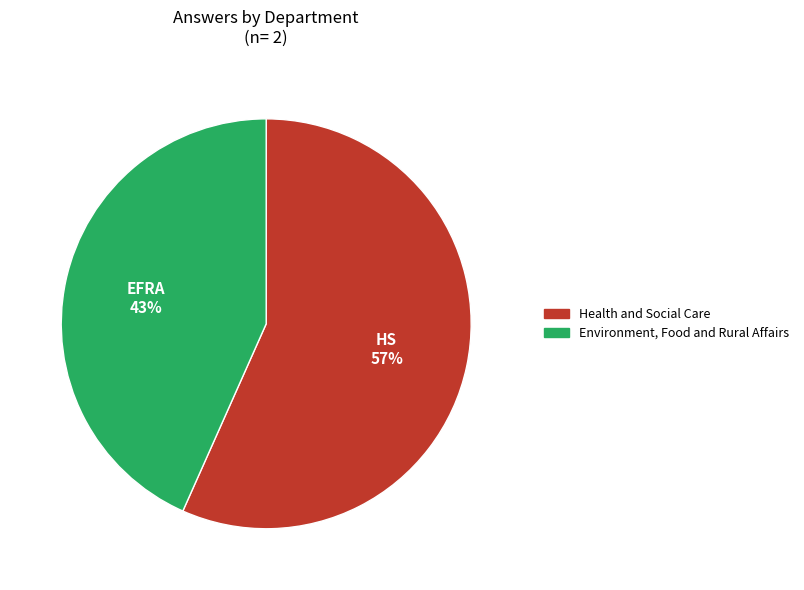

Combined, do Health and Social Care and Environment, Food and Rural Affairs account for over 50%?

Yes